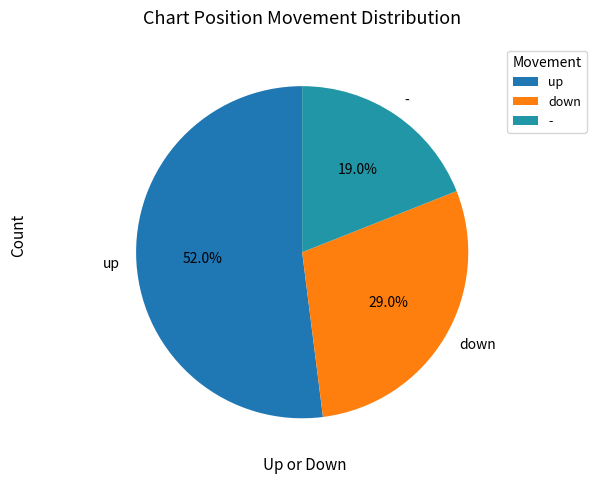

How many segments does this pie chart have?

3